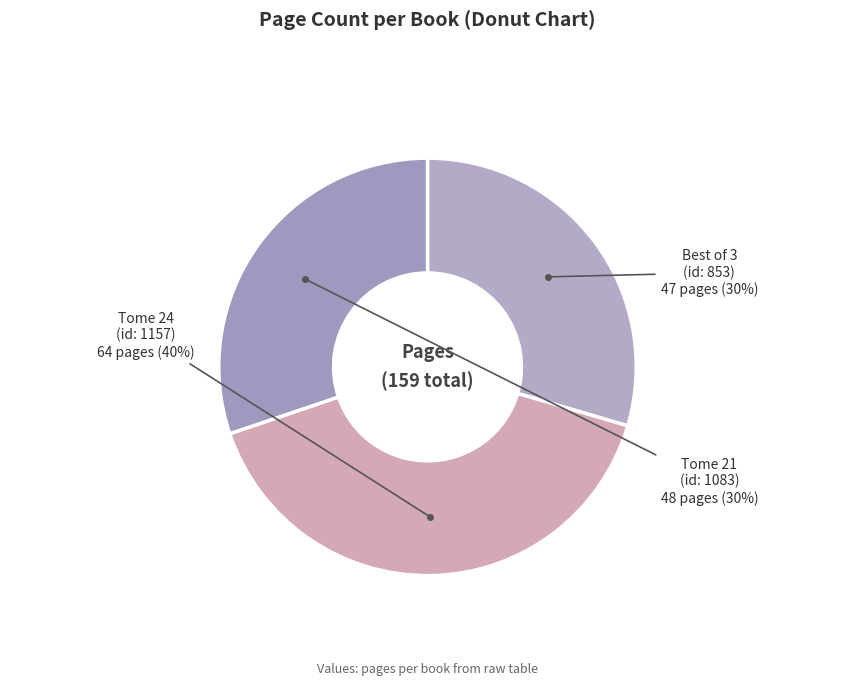

To the nearest percent, what is the average slice percentage?

33%